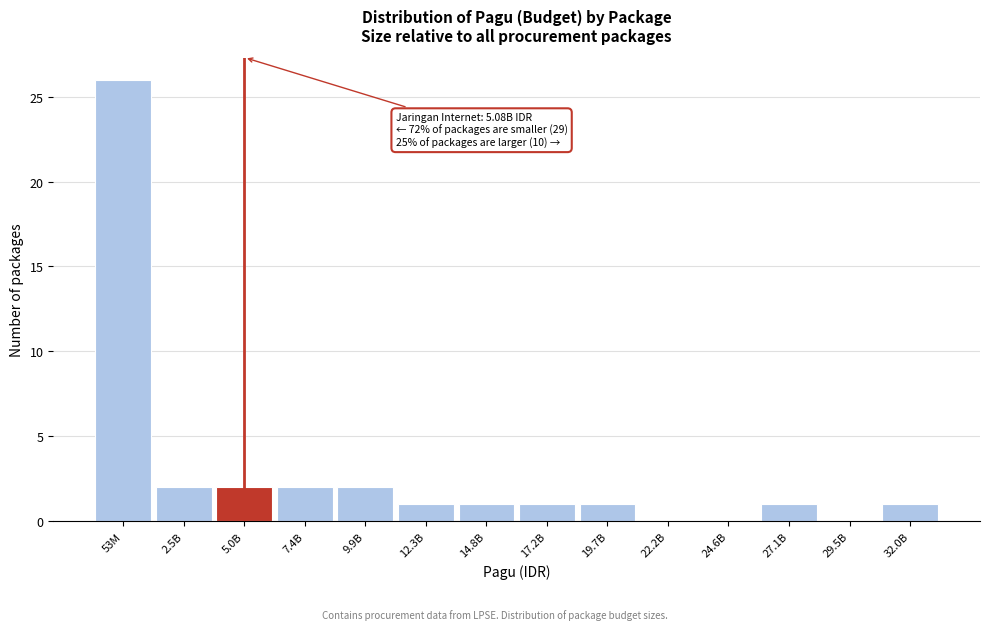

Reading right to left, what are all the values shown in this chart?

32.0B=1	29.5B=0	27.1B=1	24.6B=0	22.2B=0	19.7B=1	17.2B=1	14.8B=1	12.3B=1	9.9B=2	7.4B=2	5.0B=2	2.5B=2	53M=26